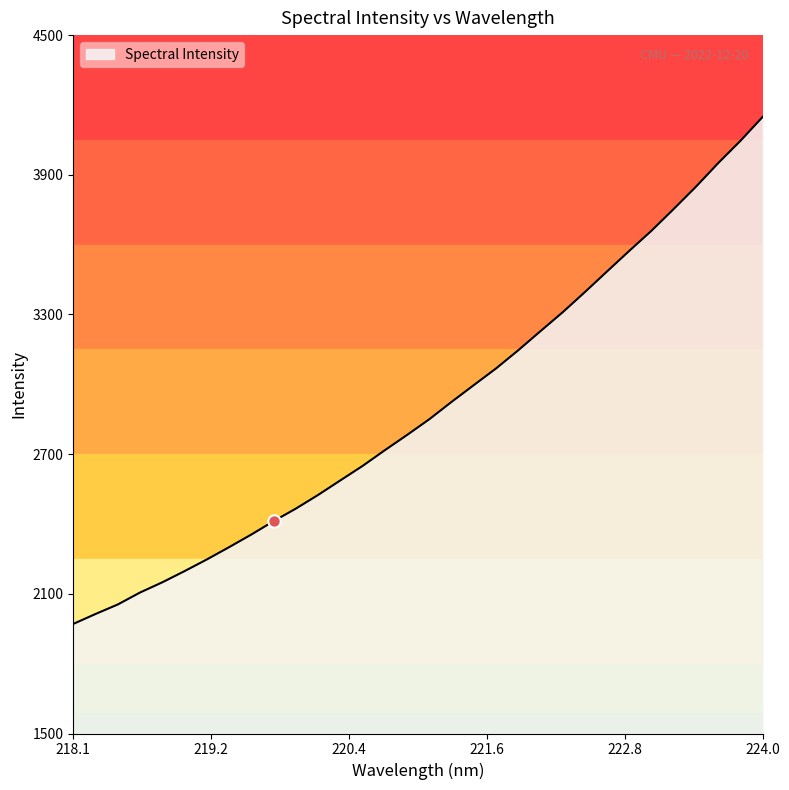

What is the maximum value shown in the chart?

4148.5